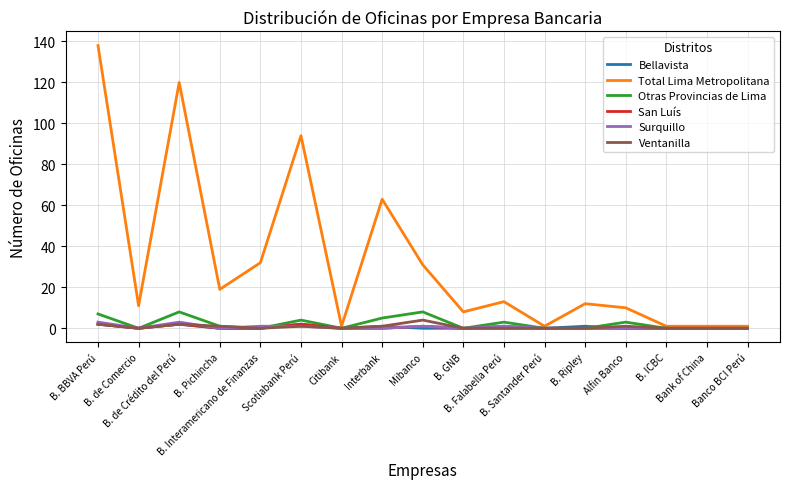

Which series has the widest spread of values?

Total Lima Metropolitana